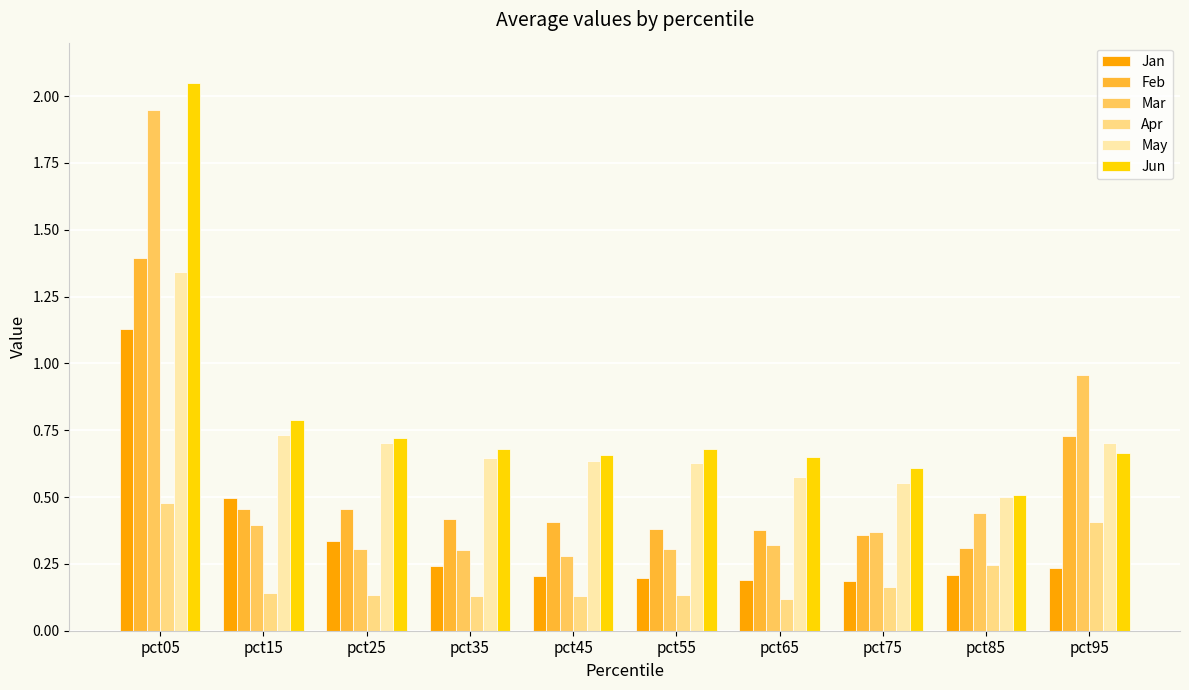

At which category is the sum across all series the highest?

pct05